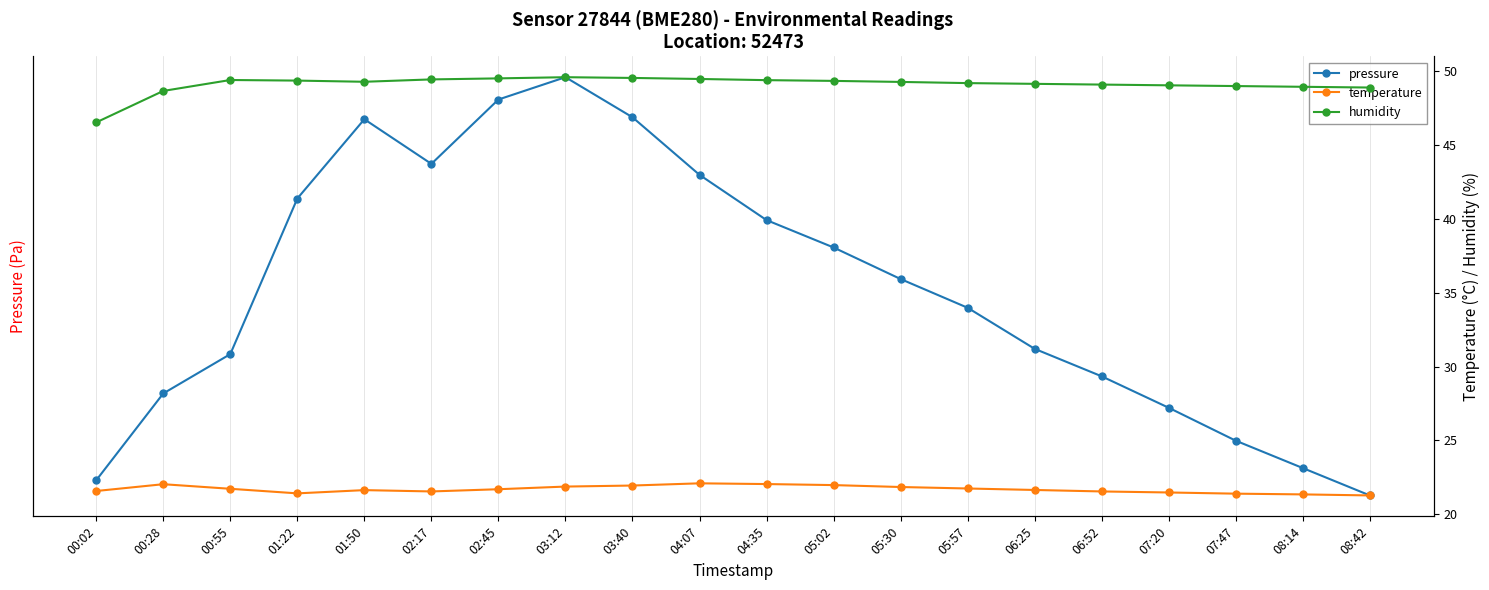

What is the minimum value shown in the chart?

21.3